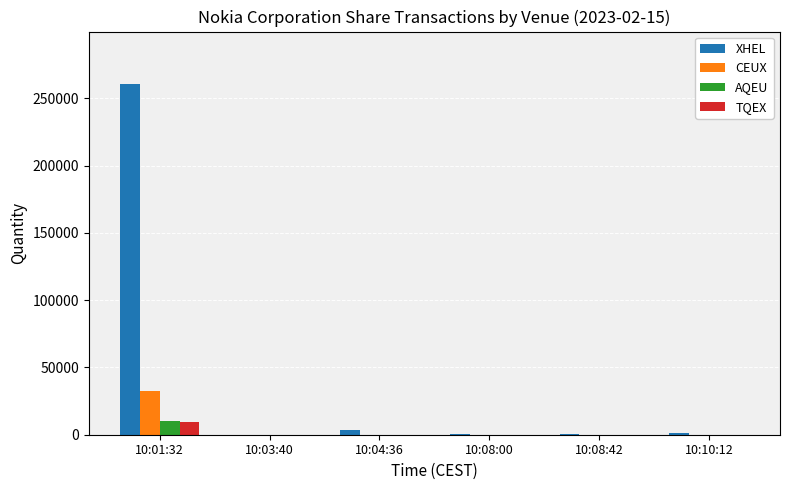

Which series changed the most between 10:01:32 and 10:10:12?

XHEL